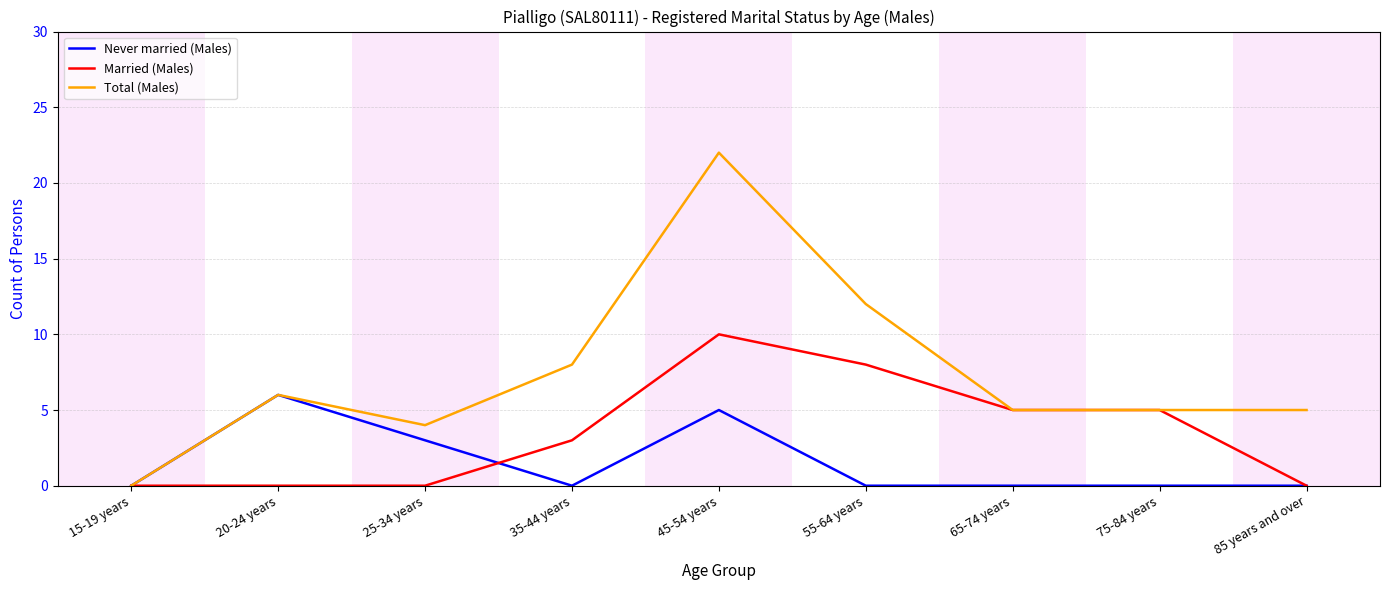

What is the spread (max minus min) of values at 75-84 years?

5